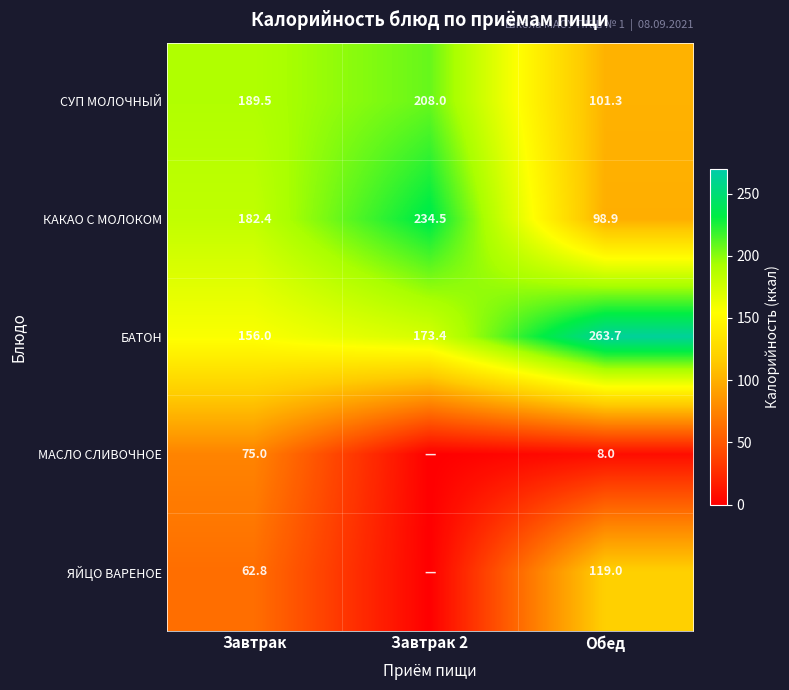

What is the sum of all СУП МОЛОЧНЫЙ values?

498.8